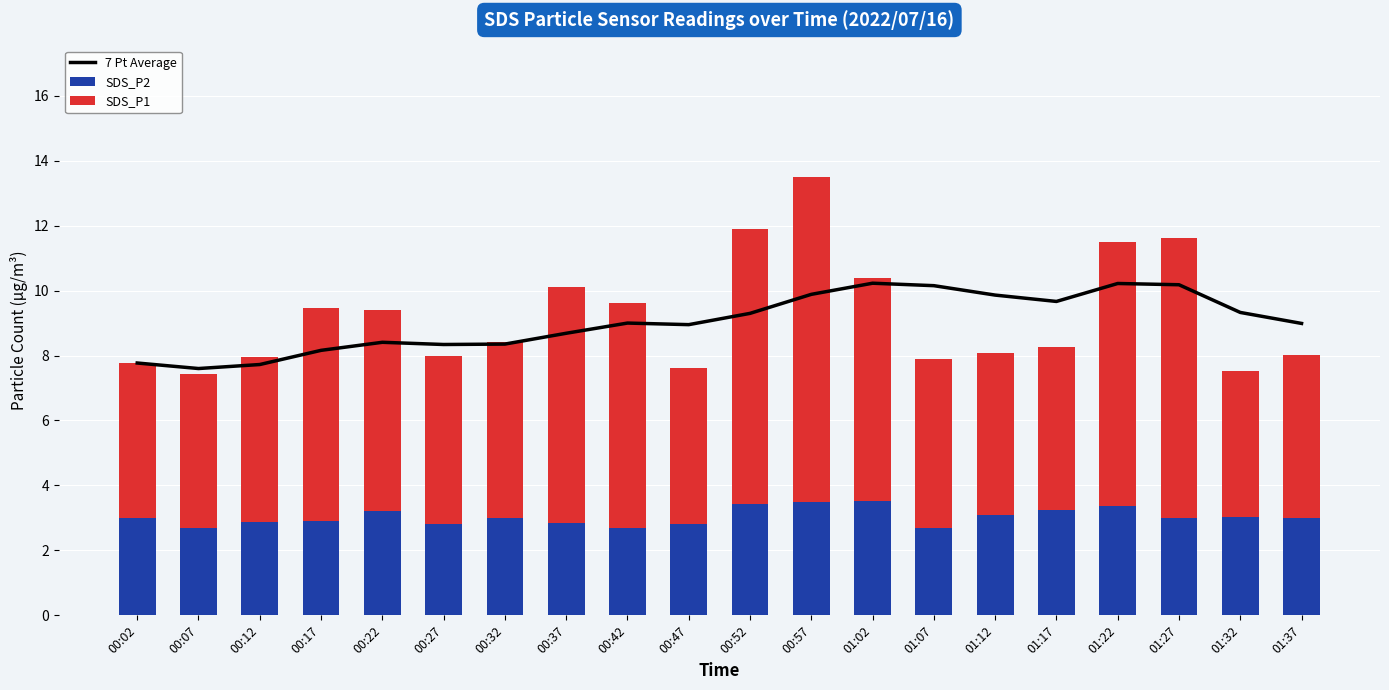

Is the value of SDS_P2 at 01:02 greater than the value of SDS_P1 at 01:17?

No